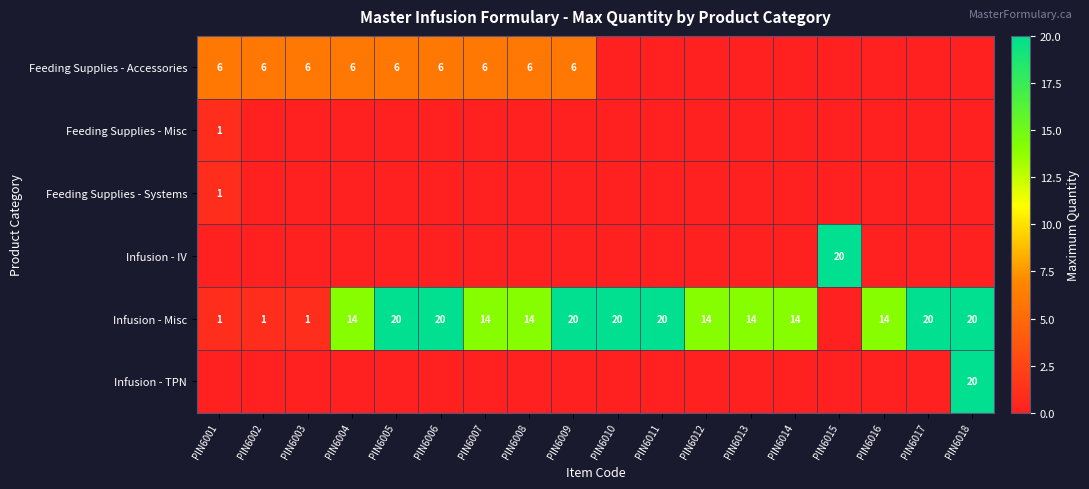

At how many categories does at least one series exceed 13?

15